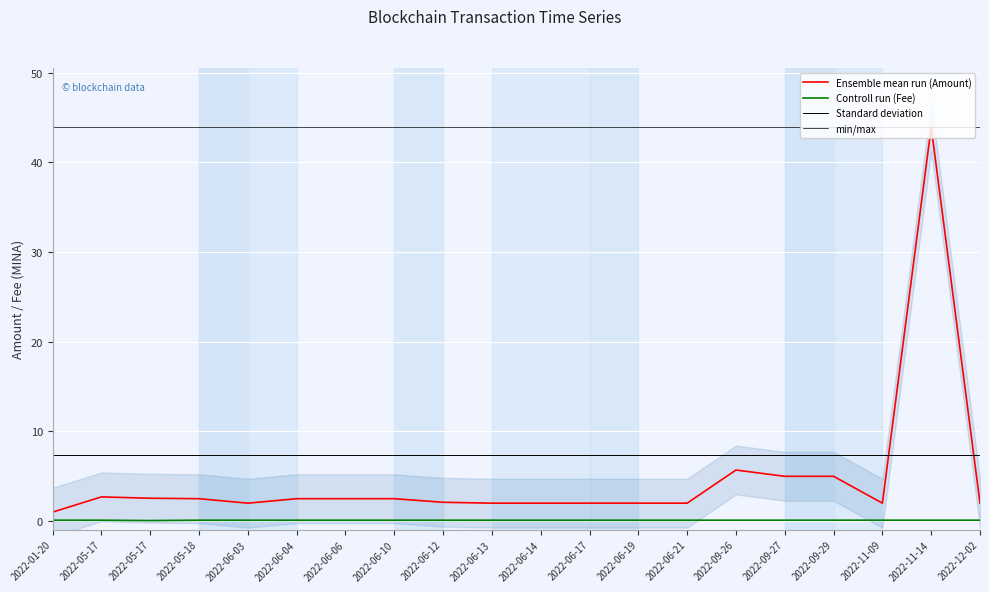

True or false: Standard deviation has a value of 7.4 at 2022-06-19.

True